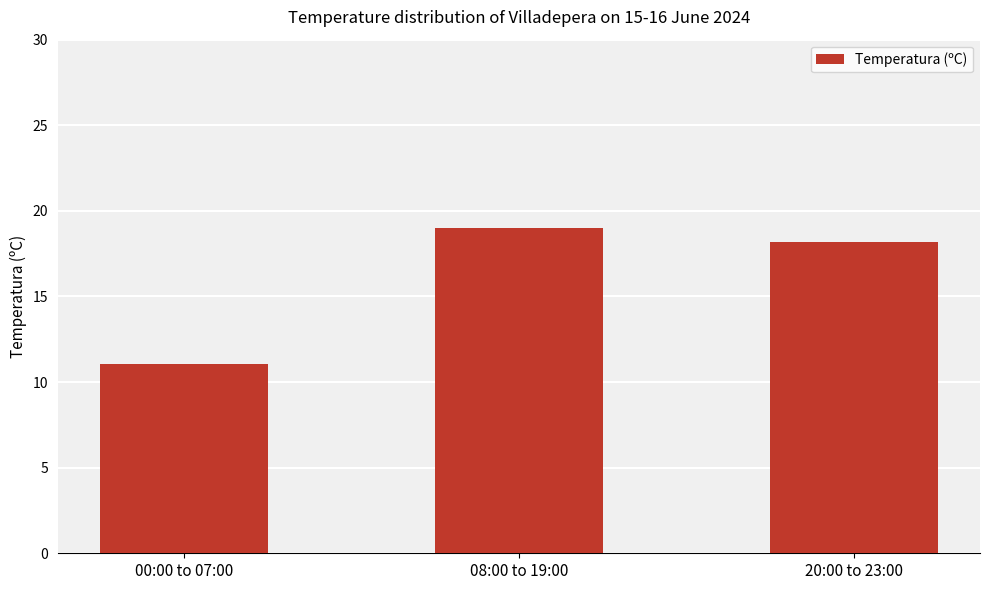

Approximately how many times larger is the value at 00:00 to 07:00 compared to 08:00 to 19:00?

0.6